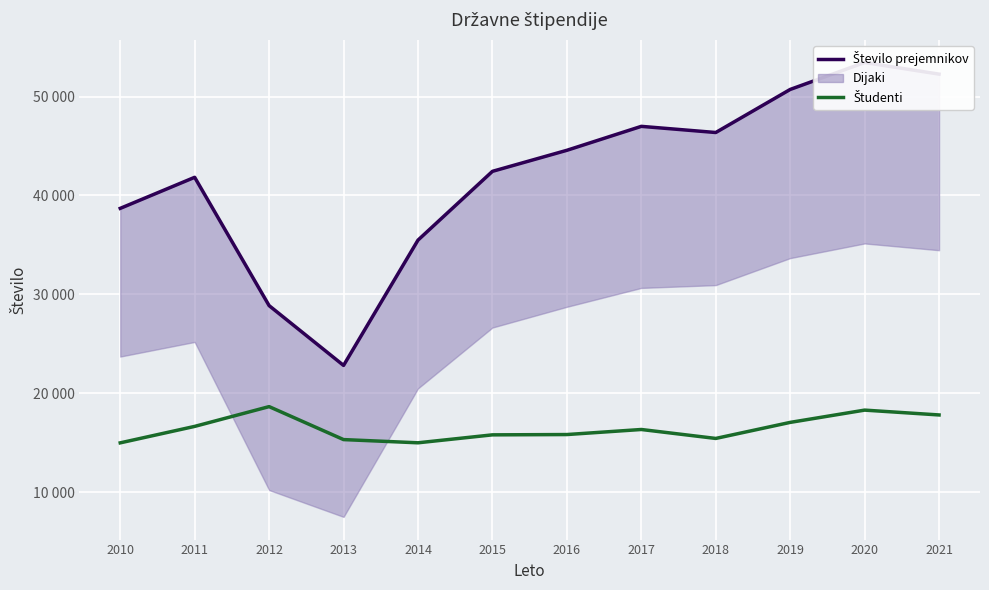

True or false: Študenti has a value of 16647 at 2011.

True